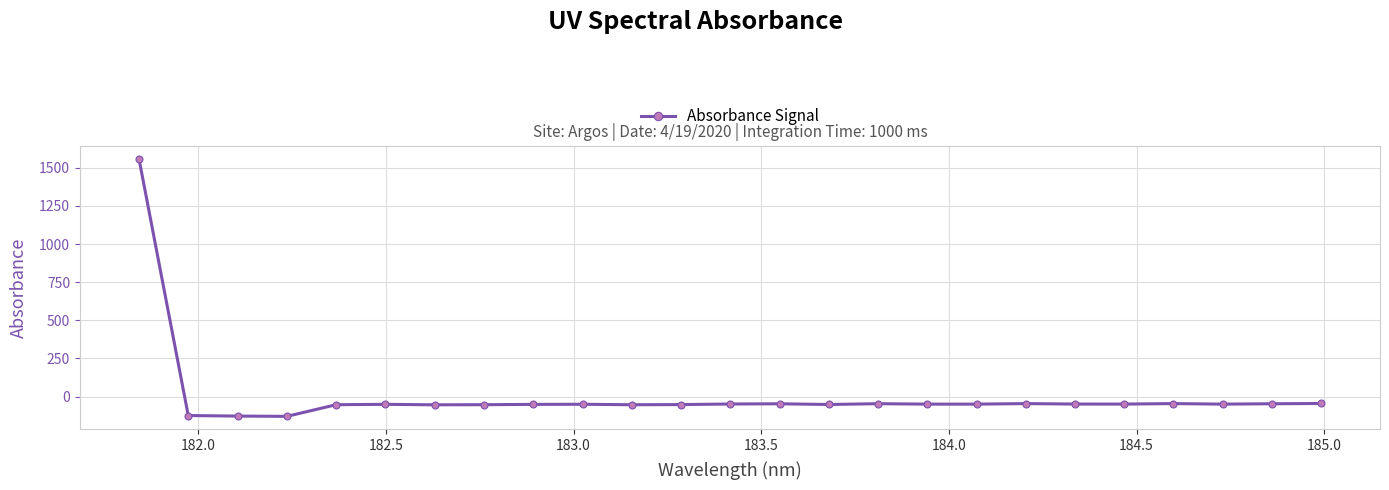

What is the value of the 21st point from the left?

-49.6